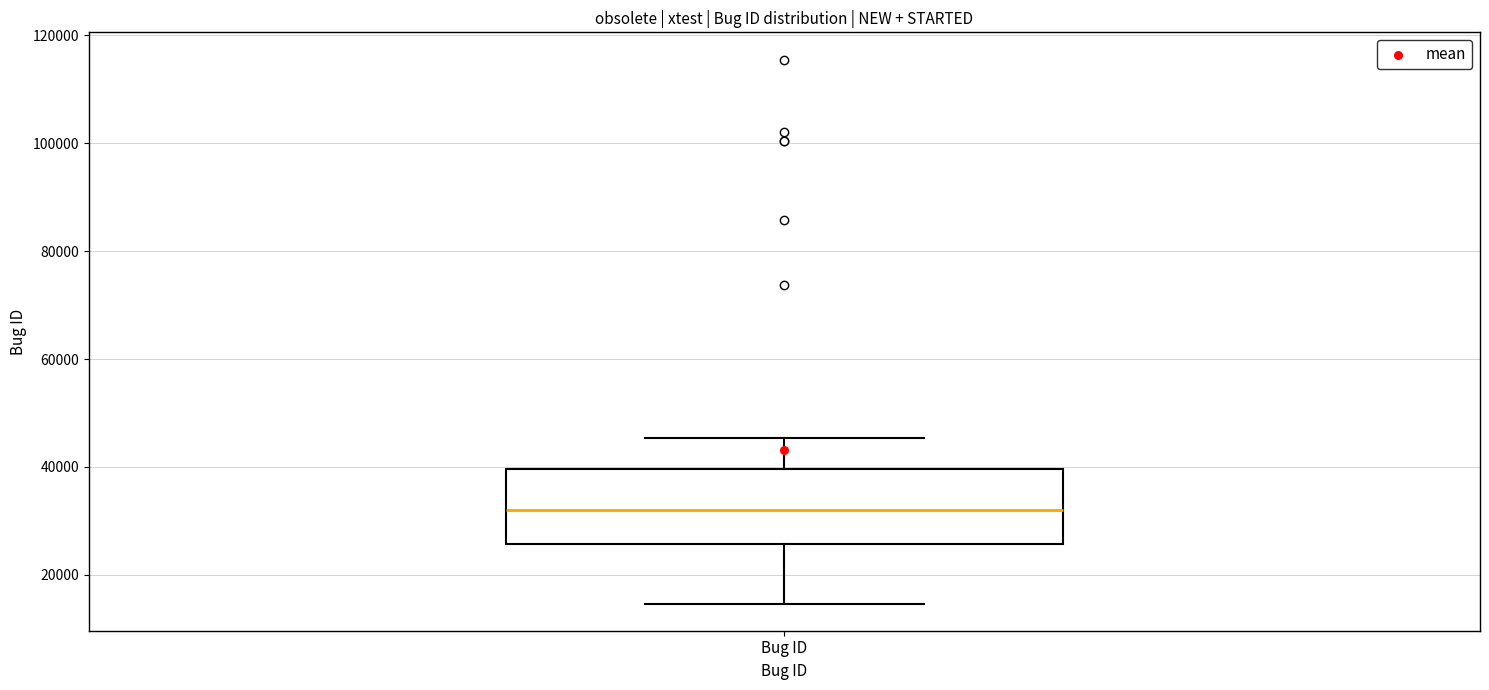

Where is the lower edge of the box for Bug ID on the y-axis? The values are not printed on the chart, so give them approximately, as read against the axis.

26000